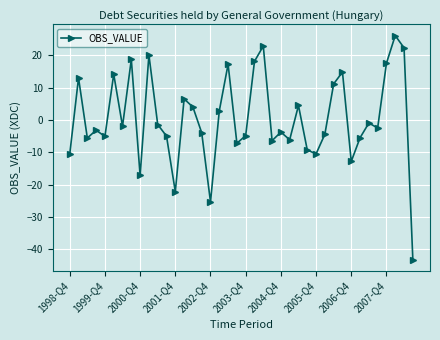

True or false: the data has more than 2 interior local peaks.

True